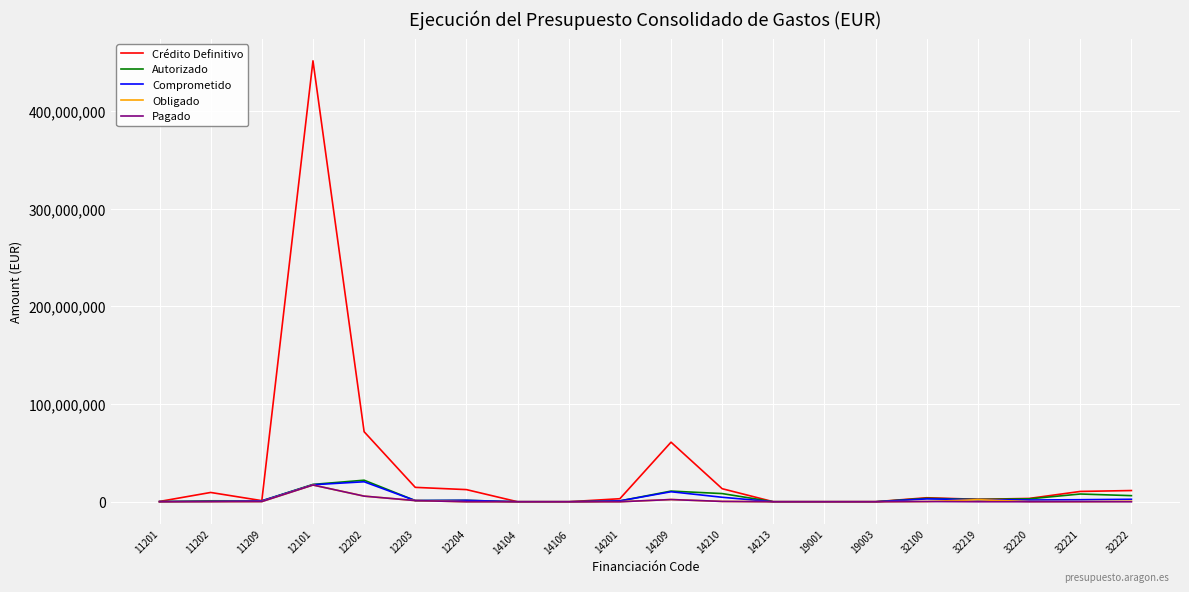

What is the maximum value for Pagado?

17124146.7